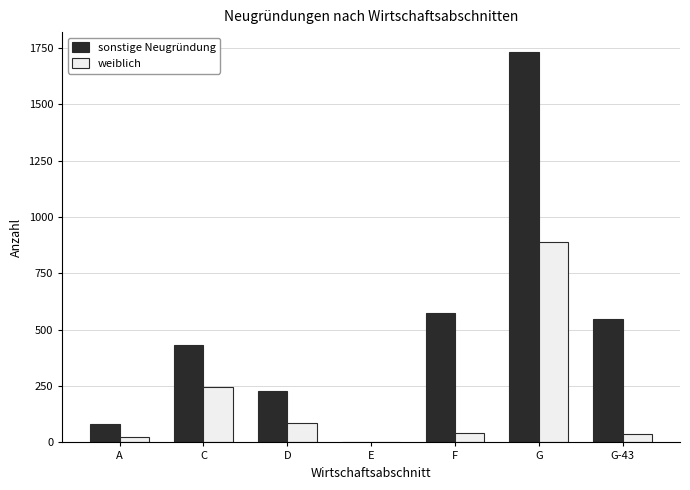

What is the sum of the sonstige Neugründung values at E and G-43?

550